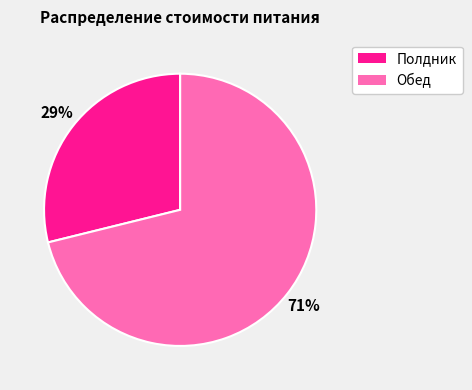

Is the sum of Полдник and Обед greater than half?

Yes